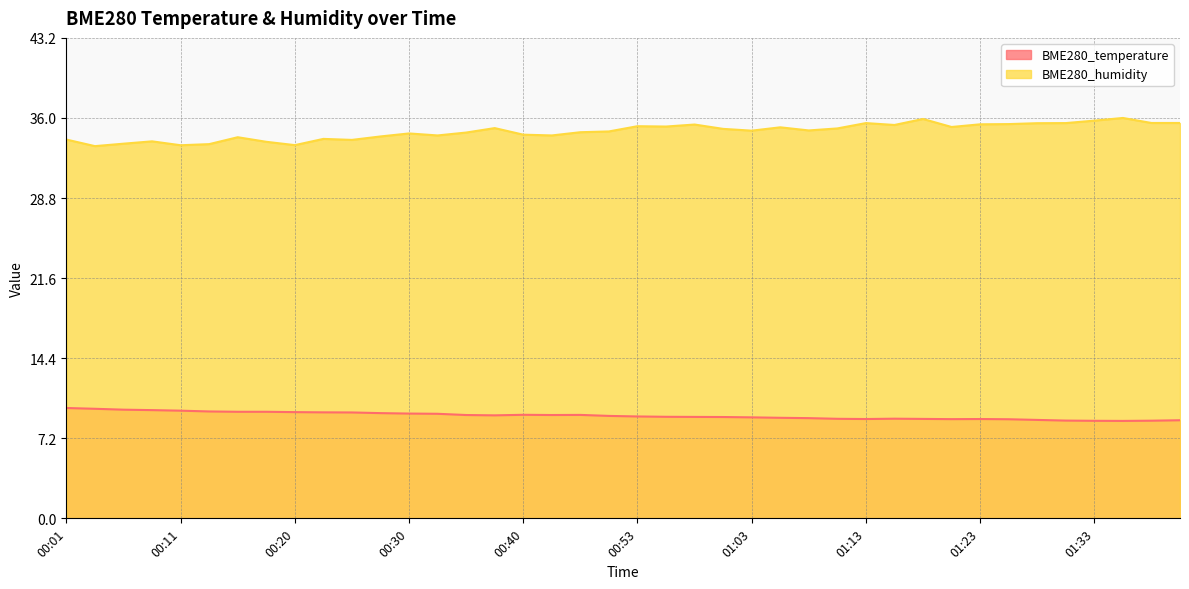

Where is the first local maximum for BME280_temperature?

00:40